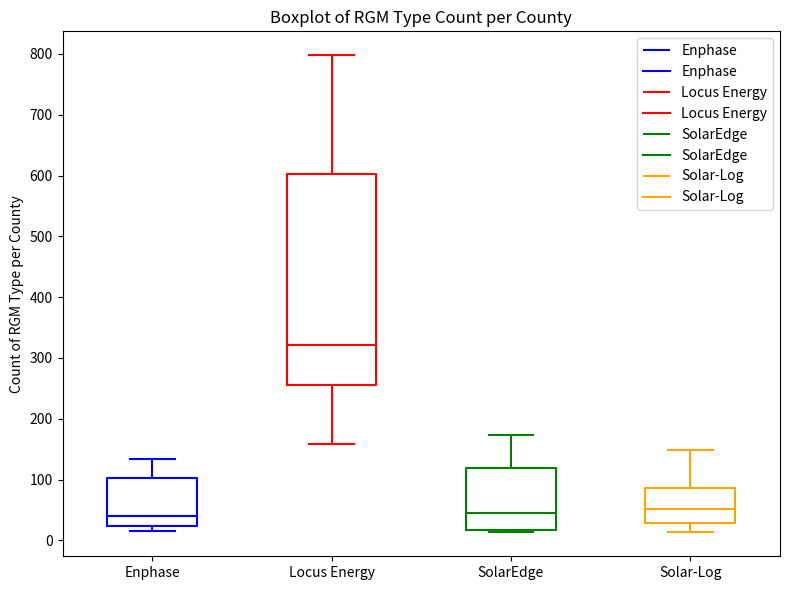

Reading left to right, transcribe this box plot: for each box, give where its median line is, the range the box spans, and where its two whiskers end, as read against the y-axis. The values are not printed on the chart, so give them approximately, as read against the axis.

Enphase: median 40, box 20 to 100, whiskers 20 (just below the box's lower edge) to 130
Locus Energy: median 320, box 260 to 600, whiskers 160 to 800
SolarEdge: median 40, box 20 to 120, whiskers 10 to 170
Solar-Log: median 50, box 30 to 90, whiskers 10 to 150